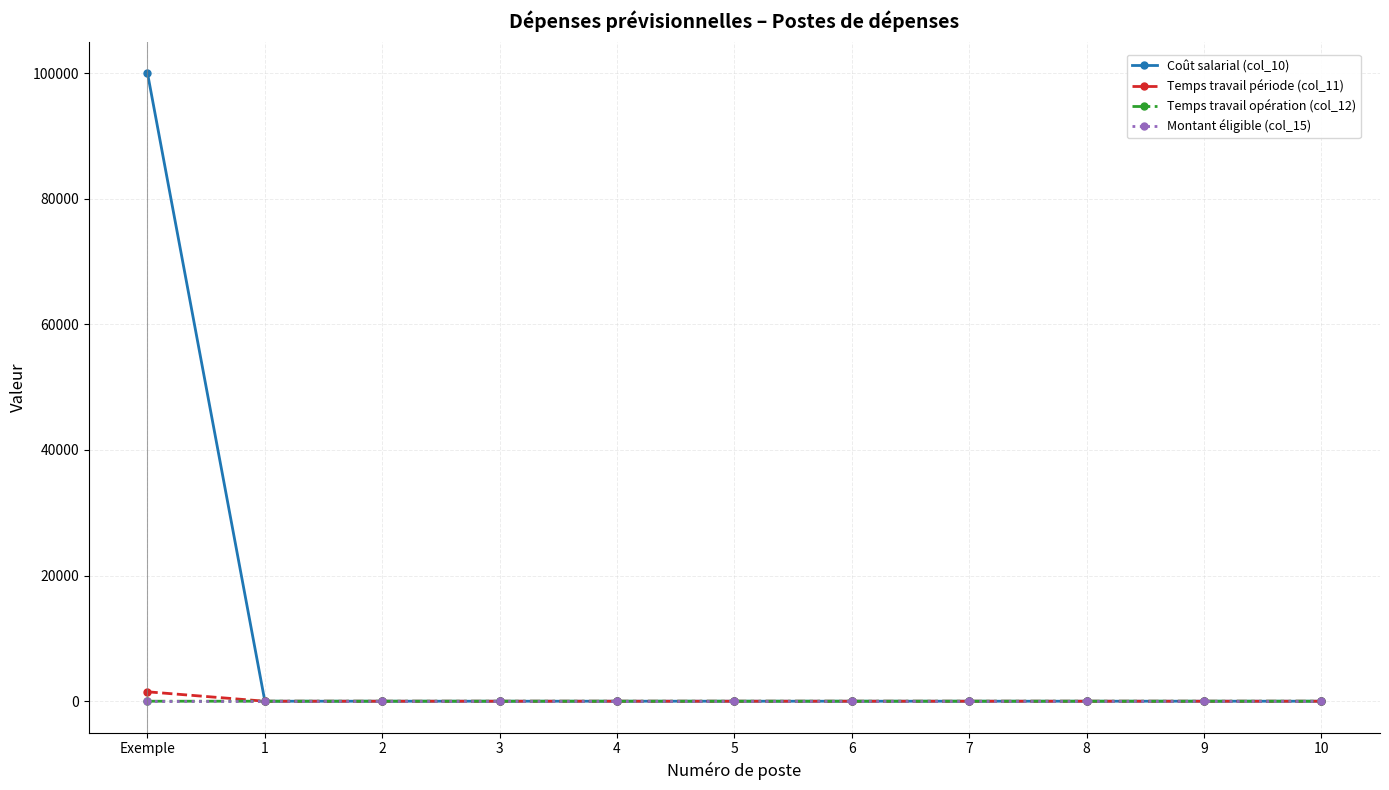

The value of Montant éligible (col_15) at 2 is 0. True or false?

True